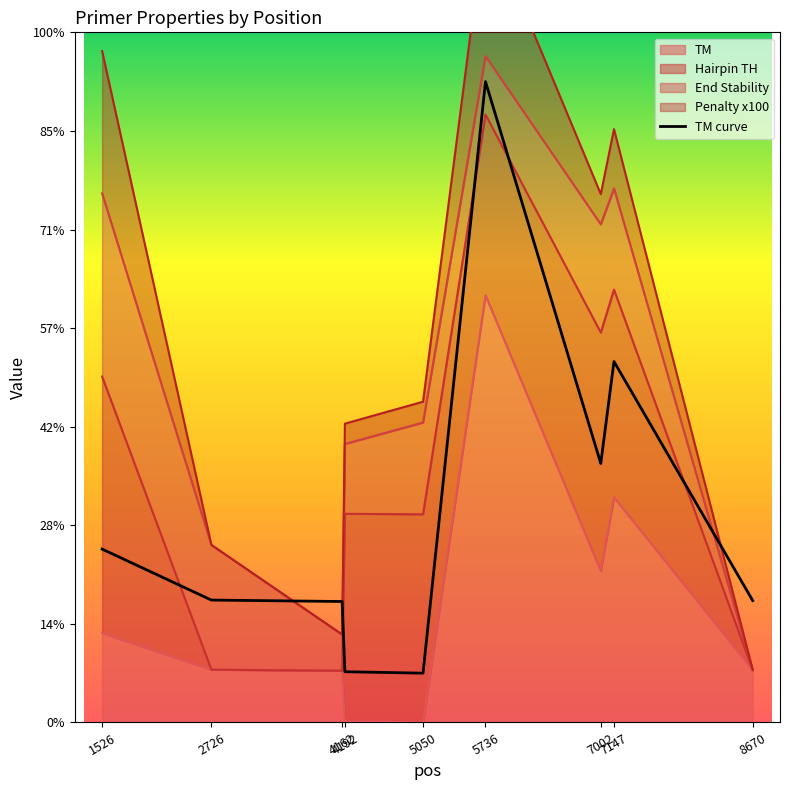

At which label is the value closest to 35?

7147